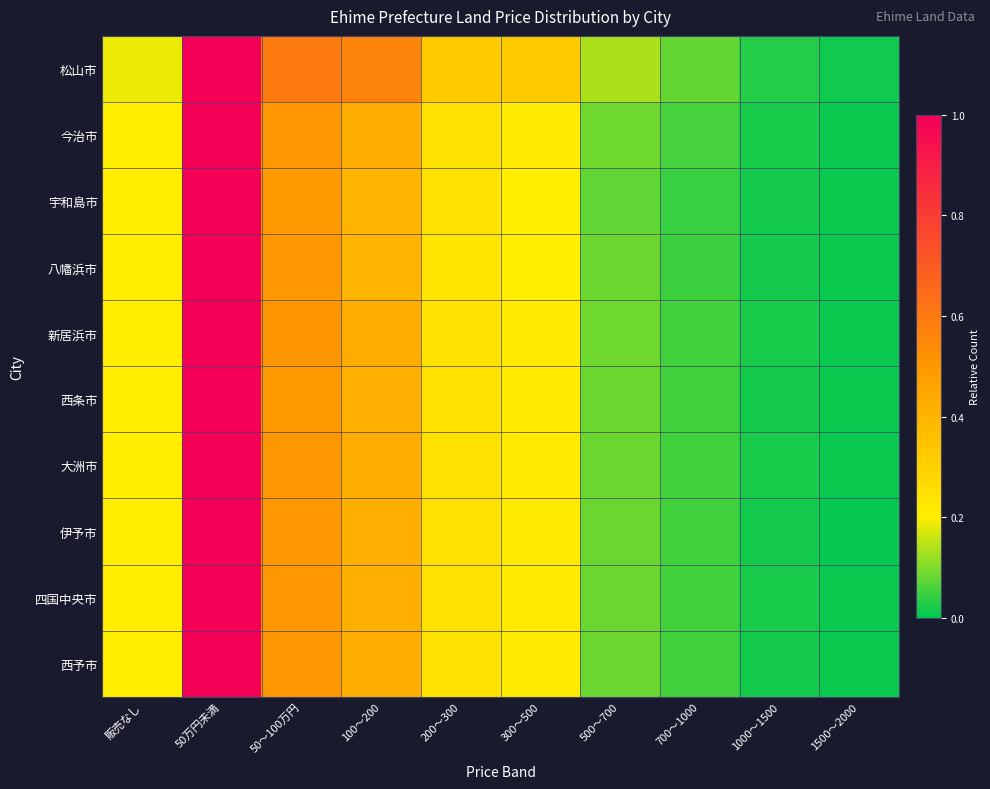

Reading left to right, what are all the values shown in this chart?

松山市: 販売なし=0.2	50万円未満=1.0	50～100万円=0.6	100～200=0.6	200～300=0.3	300～500=0.3	500～700=0.1	700～1000=0.1	1000～1500=0.0	1500～2000=0.0
今治市: 販売なし=0.2	50万円未満=1.0	50～100万円=0.5	100～200=0.4	200～300=0.2	300～500=0.2	500～700=0.1	700～1000=0.1	1000～1500=0.0	1500～2000=0.0
宇和島市: 販売なし=0.2	50万円未満=1.0	50～100万円=0.5	100～200=0.4	200～300=0.2	300～500=0.2	500～700=0.1	700～1000=0.0	1000～1500=0.0	1500～2000=0.0
八幡浜市: 販売なし=0.2	50万円未満=1.0	50～100万円=0.5	100～200=0.4	200～300=0.2	300～500=0.2	500～700=0.1	700～1000=0.1	1000～1500=0.0	1500～2000=0.0
新居浜市: 販売なし=0.2	50万円未満=1.0	50～100万円=0.5	100～200=0.4	200～300=0.2	300～500=0.2	500～700=0.1	700～1000=0.1	1000～1500=0.0	1500～2000=0.0
西条市: 販売なし=0.2	50万円未満=1.0	50～100万円=0.5	100～200=0.4	200～300=0.2	300～500=0.2	500～700=0.1	700～1000=0.1	1000～1500=0.0	1500～2000=0.0
大洲市: 販売なし=0.2	50万円未満=1.0	50～100万円=0.5	100～200=0.4	200～300=0.2	300～500=0.2	500～700=0.1	700～1000=0.1	1000～1500=0.0	1500～2000=0.0
伊予市: 販売なし=0.2	50万円未満=1.0	50～100万円=0.5	100～200=0.4	200～300=0.2	300～500=0.2	500～700=0.1	700～1000=0.1	1000～1500=0.0	1500～2000=0.0
四国中央市: 販売なし=0.2	50万円未満=1.0	50～100万円=0.5	100～200=0.4	200～300=0.2	300～500=0.2	500～700=0.1	700～1000=0.1	1000～1500=0.0	1500～2000=0.0
西予市: 販売なし=0.2	50万円未満=1.0	50～100万円=0.5	100～200=0.4	200～300=0.2	300～500=0.2	500～700=0.1	700～1000=0.1	1000～1500=0.0	1500～2000=0.0